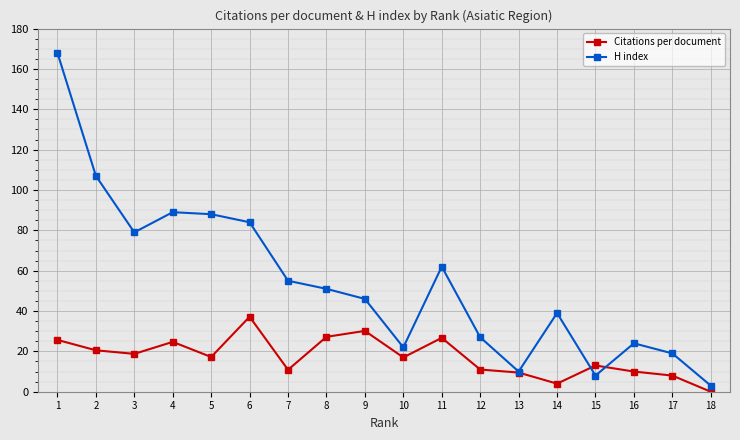

What is the difference between the maximum and second lowest values in the Citations per document series?

33.2